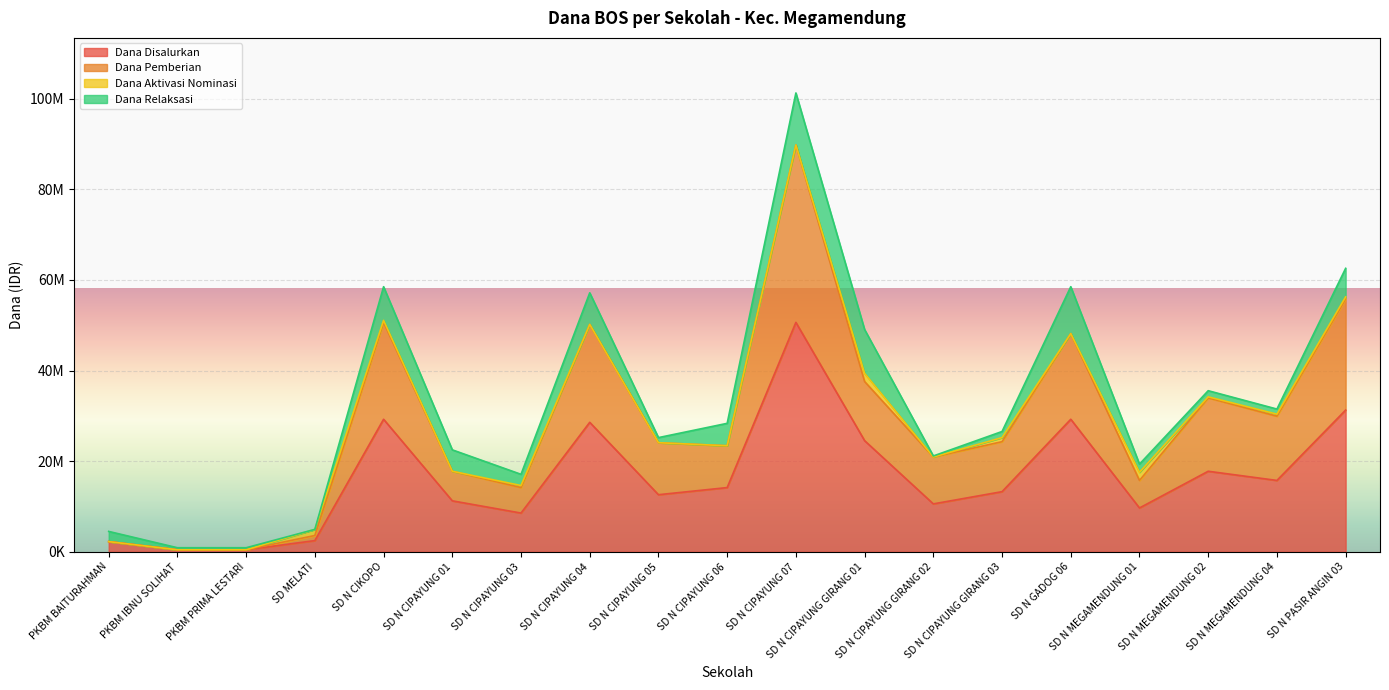

The value of Dana Disalurkan at SD N CIPAYUNG 01 is 2519101. True or false?

False